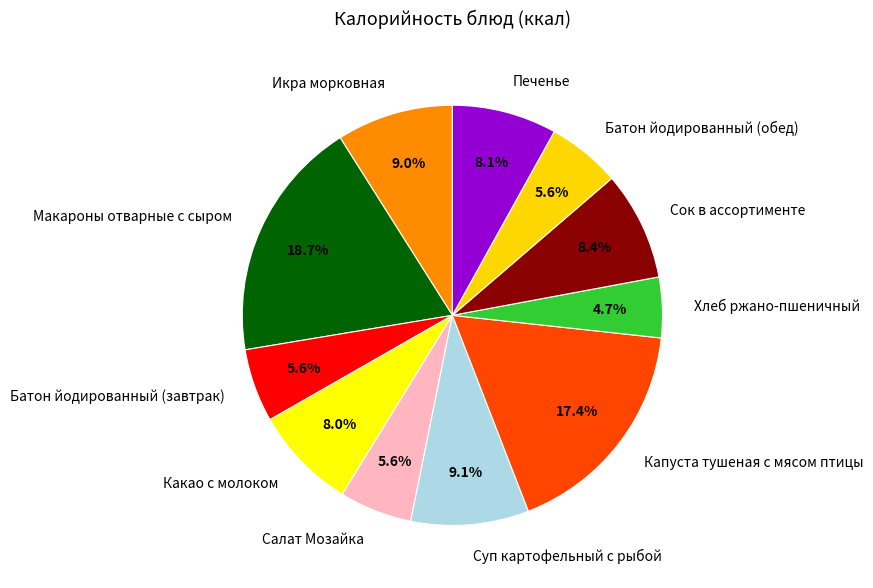

To the nearest percent, what percentage of the pie is Икра морковная?

9%